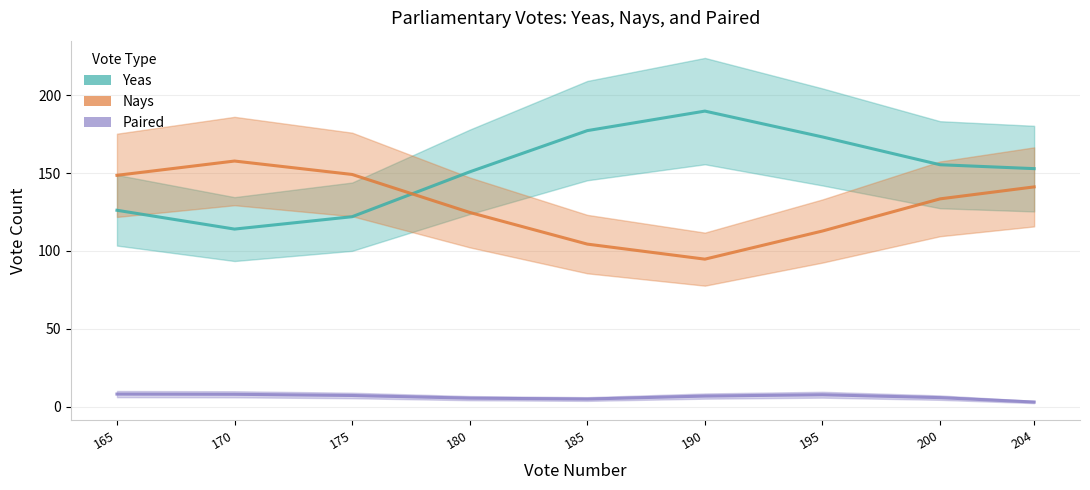

Reading left to right, what are all the values shown in this chart?

Yeas: 165=126.2	170=114.1	175=122.0	180=150.8	185=177.4	190=189.9	195=173.3	200=155.4	204=152.9
Nays: 165=148.6	170=157.8	175=149.2	180=124.8	185=104.4	190=94.7	195=112.8	200=133.5	204=141.2
Paired: 165=8.0	170=7.9	175=7.1	180=5.4	185=4.8	190=6.7	195=7.6	200=5.7	204=2.9